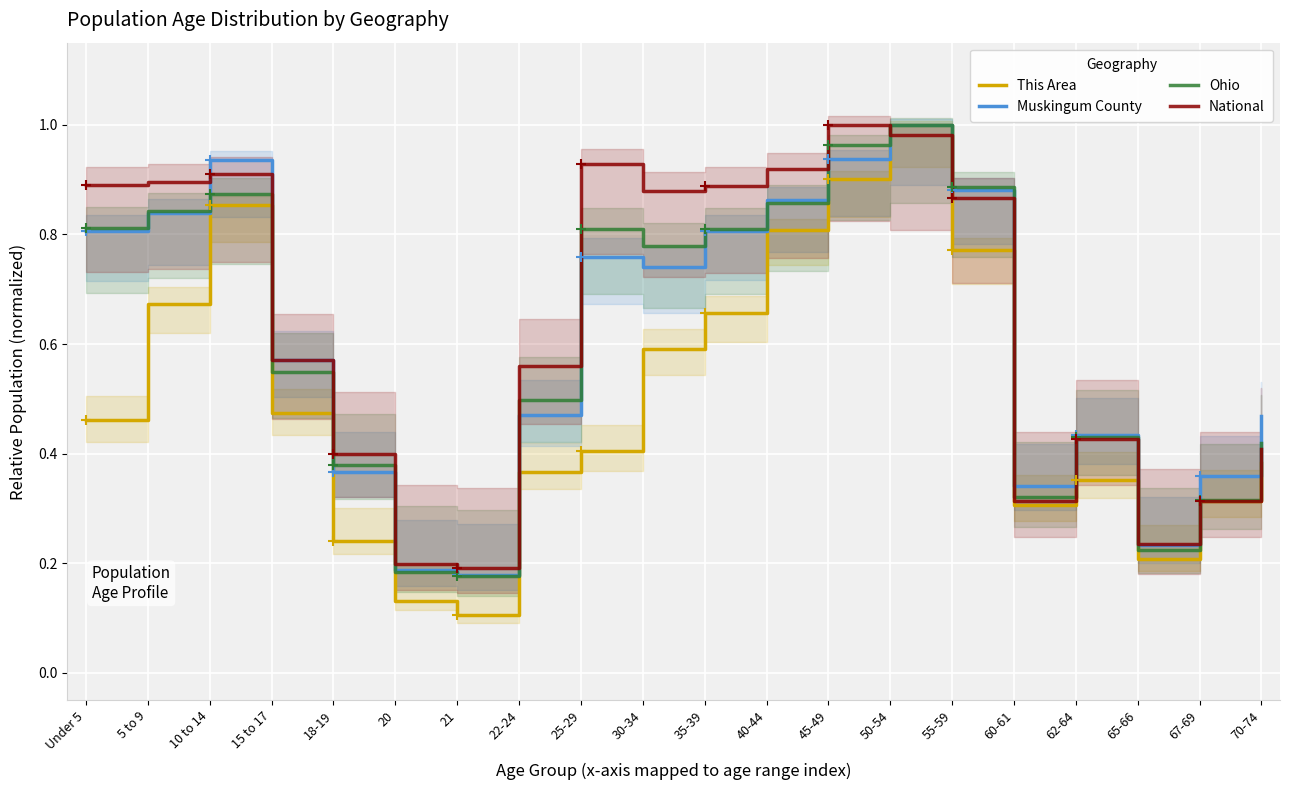

What is the sum of all Muskingum County values?

12.2